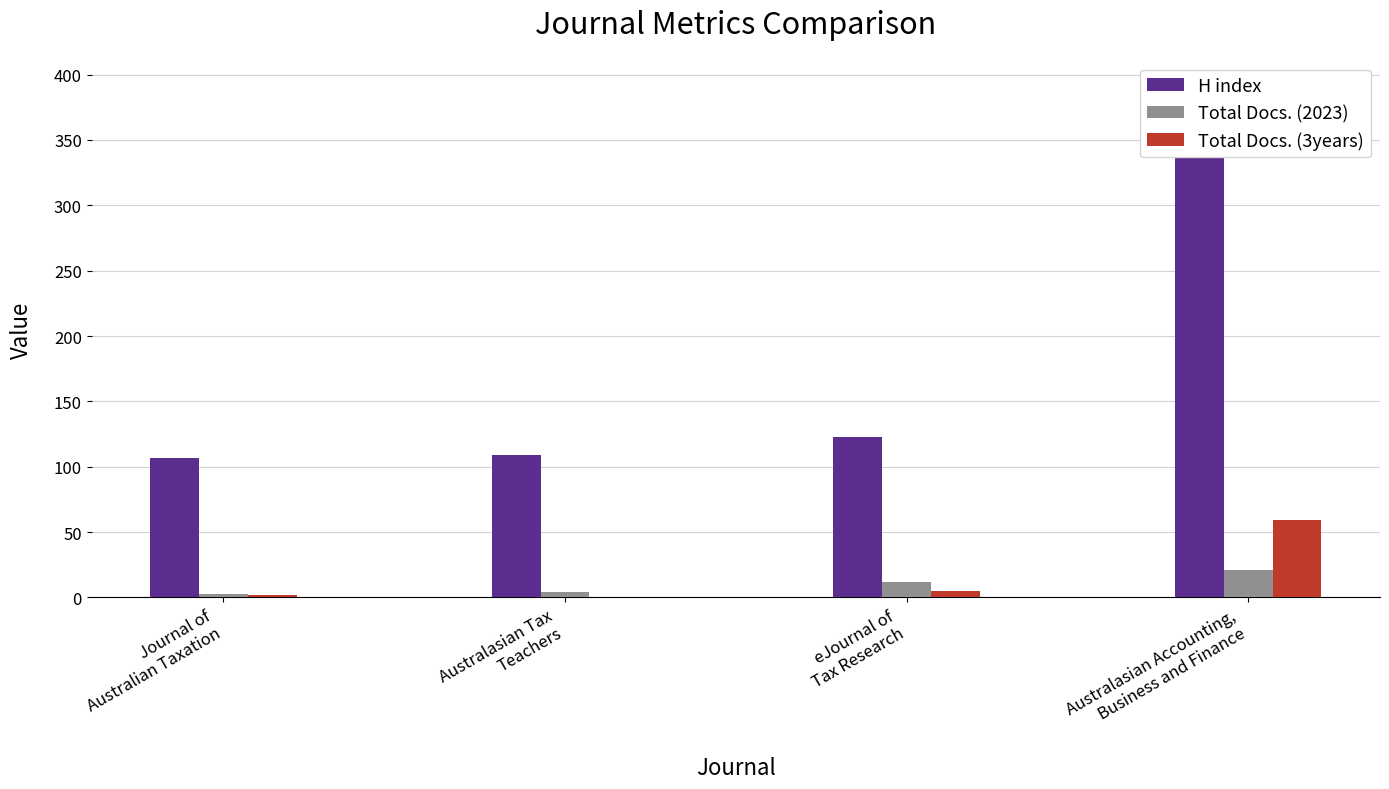

How many data points in Total Docs. (2023) are above 12?

1